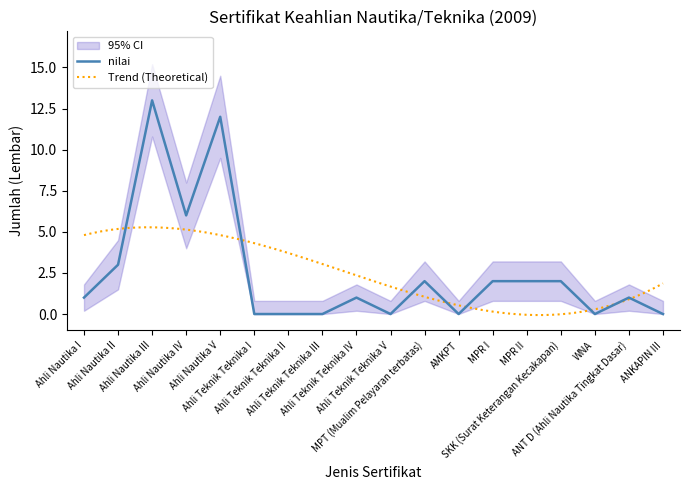

True or false: nilai_lower and nilai_upper cross at least once.

False